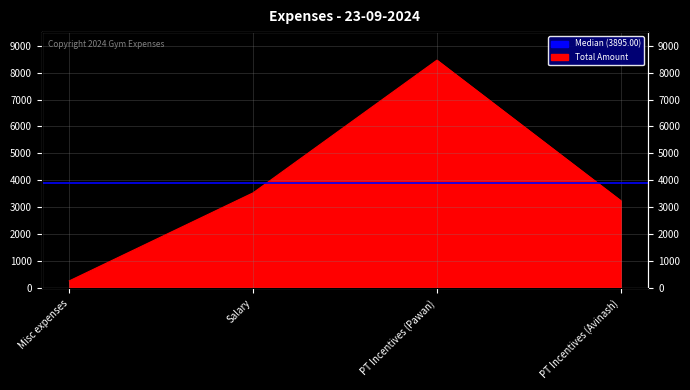

Reading right to left, extract all data points from this chart.

PT Incentives (Avinash)=3250	PT Incentives (Pawan)=8460	Salary=3540	Misc expenses=275